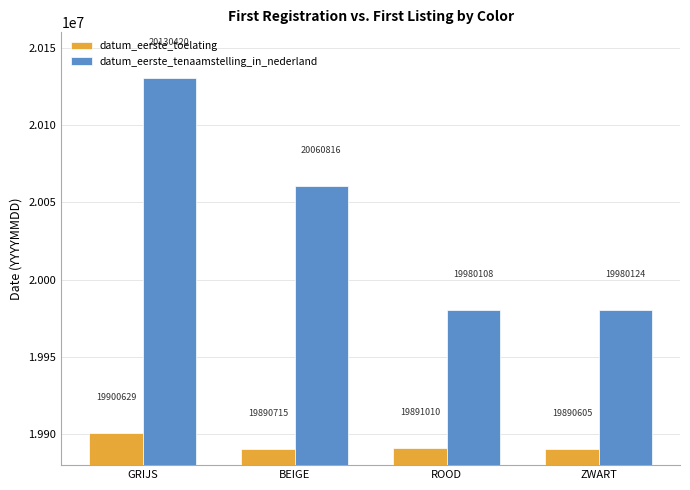

At which category is the sum across all series the highest?

GRIJS